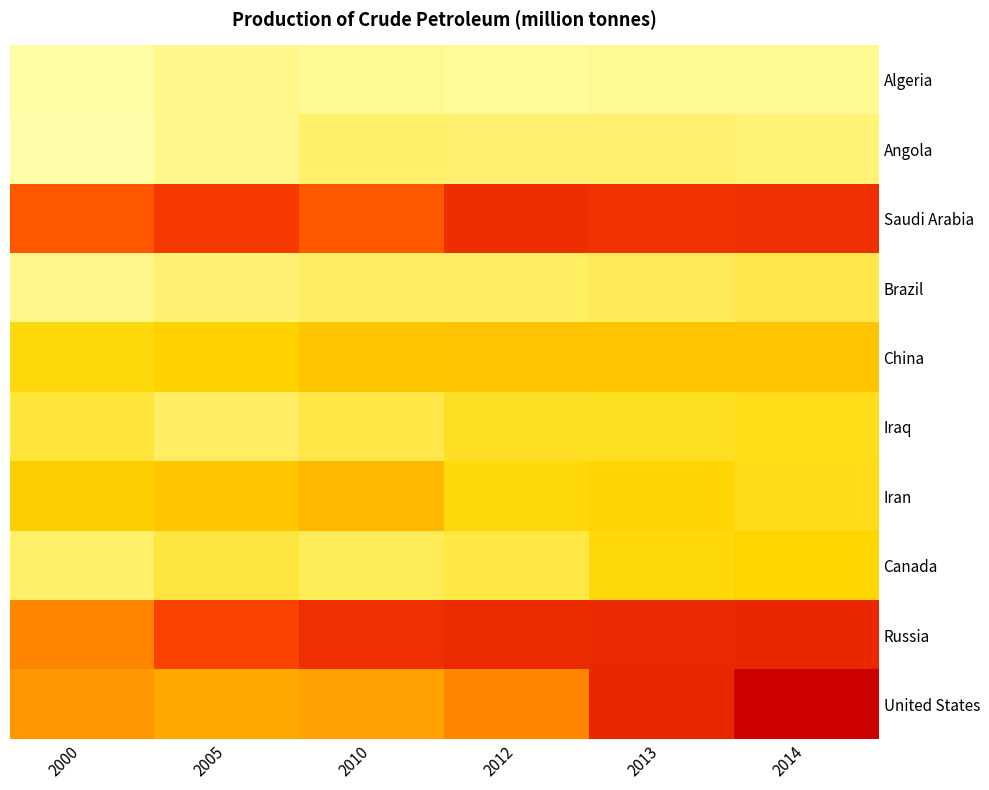

Which series has the largest range (max minus min)?

United States